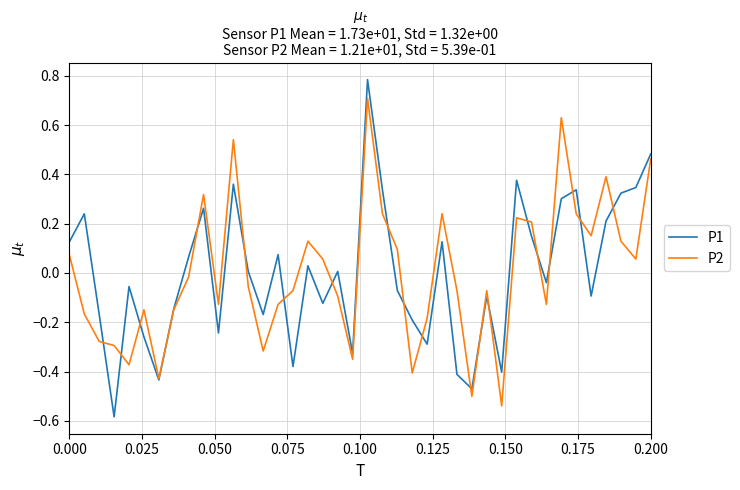

Which series has the largest range (max minus min)?

P1